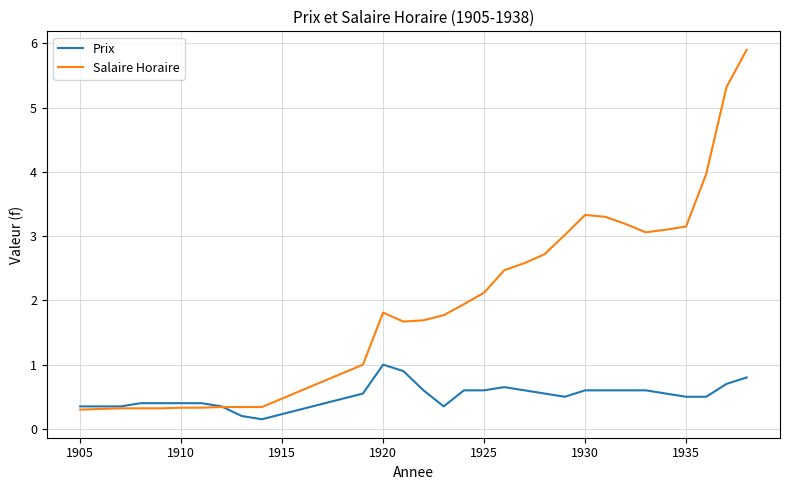

List the series in order of their peak value, highest first.

Salaire Horaire, Prix